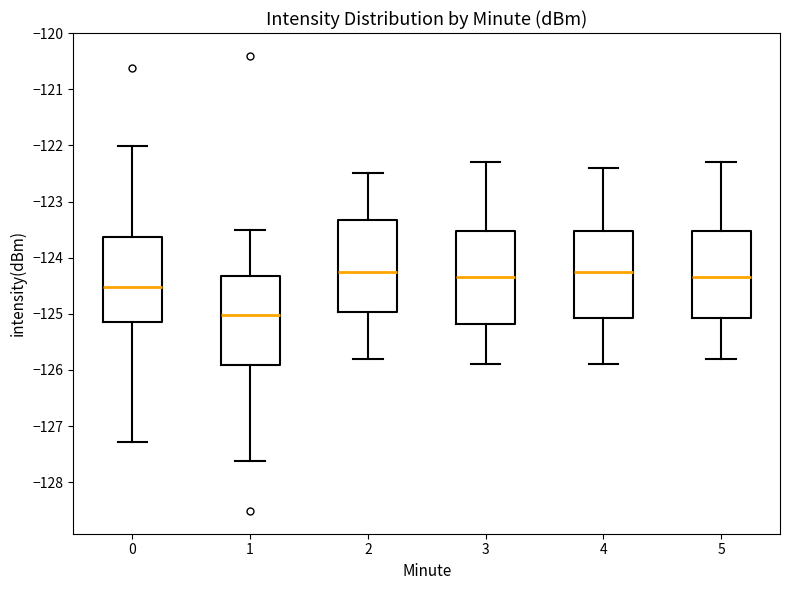

Reading left to right, read every box against the y-axis: the position of its median line, the range the box covers, and the ends of its whiskers. The values are not printed on the chart, so give them approximately, as read against the axis.

0: median -124.5, box -125.2 to -123.6, whiskers -127.3 to -122.0
1: median -125.0, box -125.9 to -124.3, whiskers -127.6 to -123.5
2: median -124.2, box -125.0 to -123.3, whiskers -125.8 to -122.5
3: median -124.3, box -125.2 to -123.5, whiskers -125.9 to -122.3
4: median -124.2, box -125.1 to -123.5, whiskers -125.9 to -122.4
5: median -124.3, box -125.1 to -123.5, whiskers -125.8 to -122.3